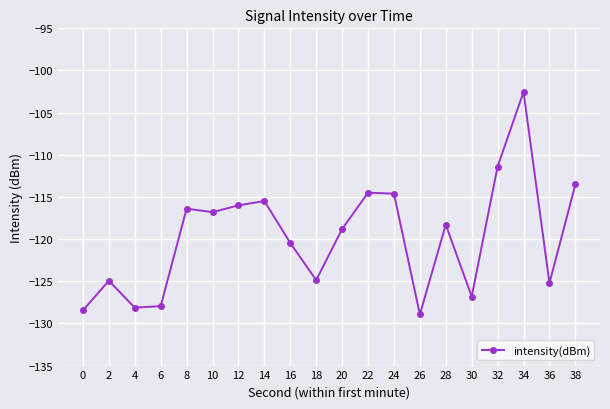

How many categories are shown in the chart?

20